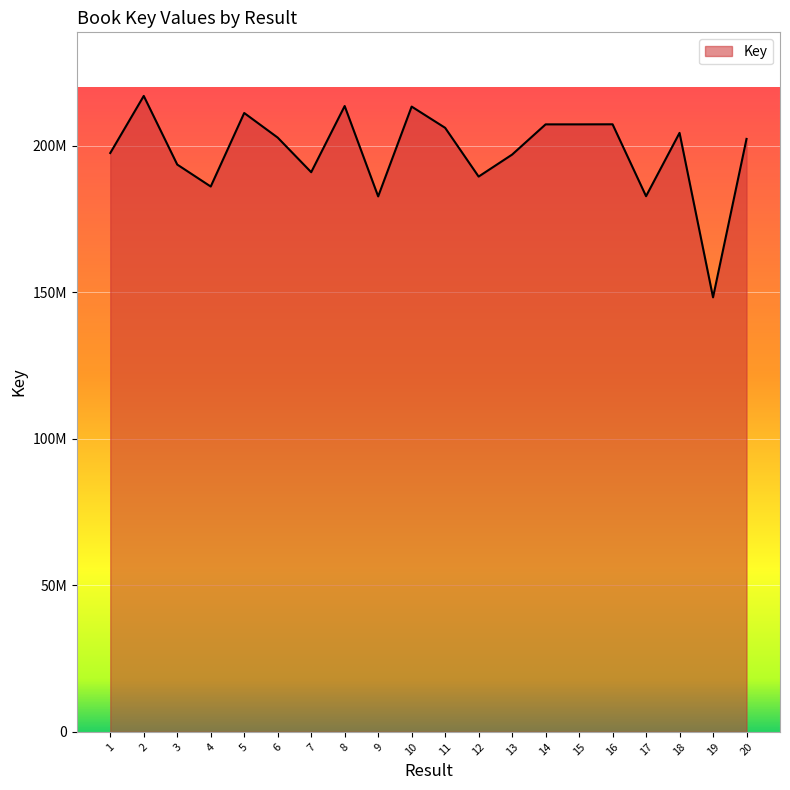

Does the chart display data point markers on the line(s)?

No